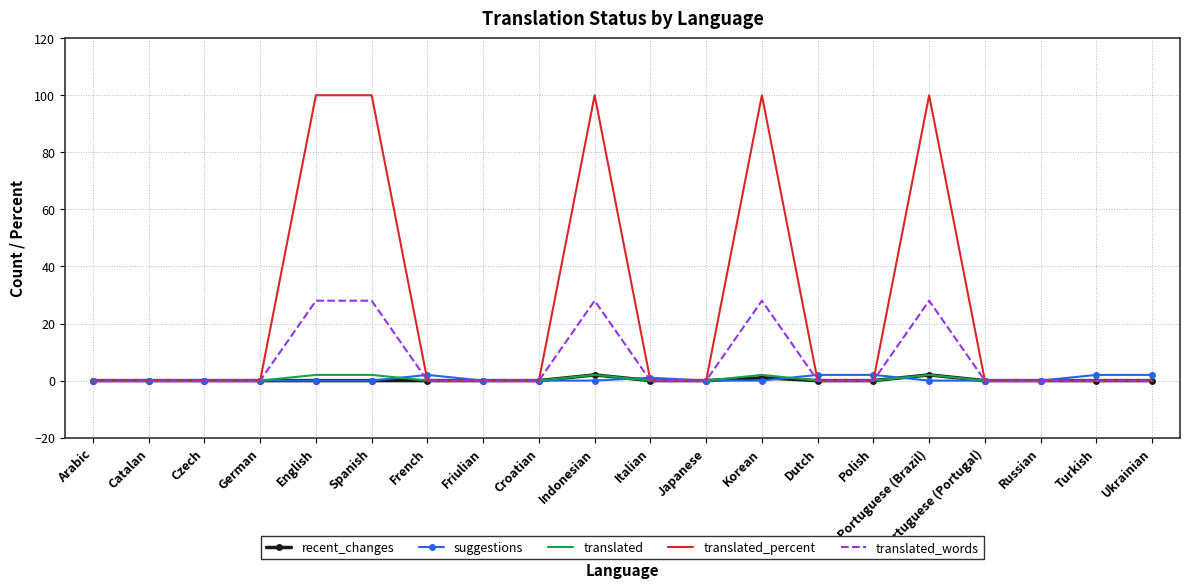

What is the maximum value shown in the chart?

100